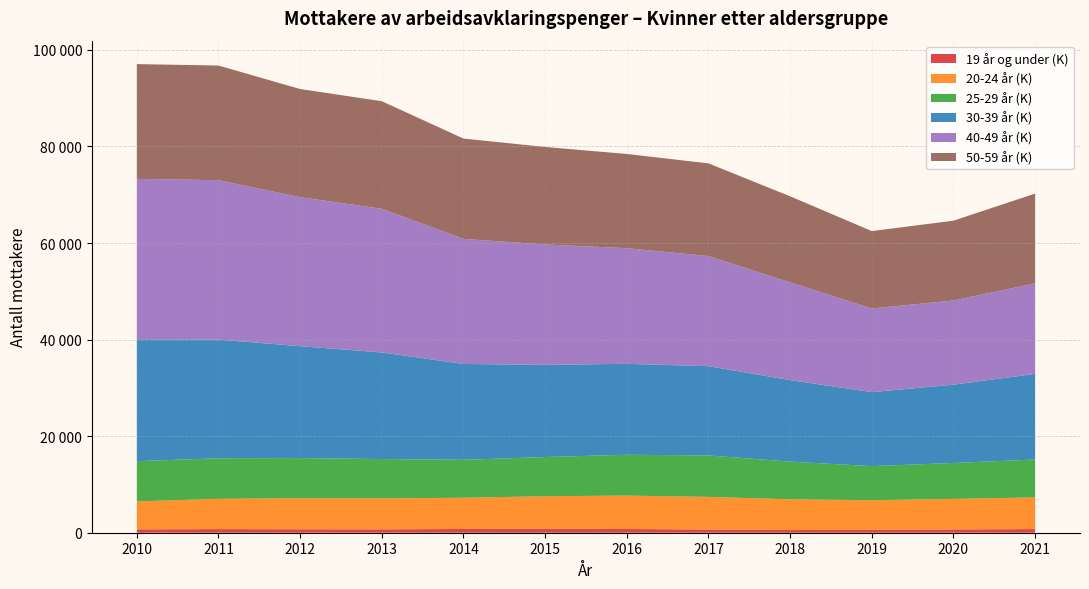

Reading left to right, extract all data points from this chart.

19 år og under (K): 700	751	716	702	778	854	771	668	551	587	690	753
20-24 år (K): 5785	6268	6431	6410	6466	6708	6922	6756	6368	6146	6316	6562
25-29 år (K): 8336	8402	8311	8151	7859	8116	8451	8587	7808	7066	7439	7848
30-39 år (K): 25238	24586	23174	22076	19854	19083	18839	18487	16885	15326	16218	17735
40-49 år (K): 33231	33013	30869	29751	25902	24940	23954	22807	20238	17321	17432	18759
50-59 år (K): 23774	23746	22401	22287	20783	20200	19513	19196	17833	16035	16535	18582